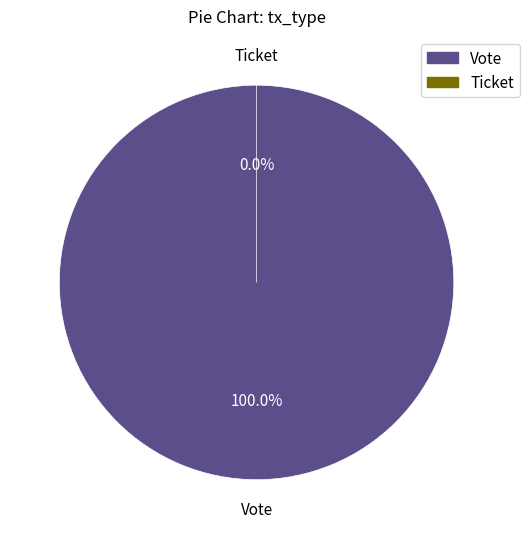

True or false: Ticket accounts for 0% of the total.

True